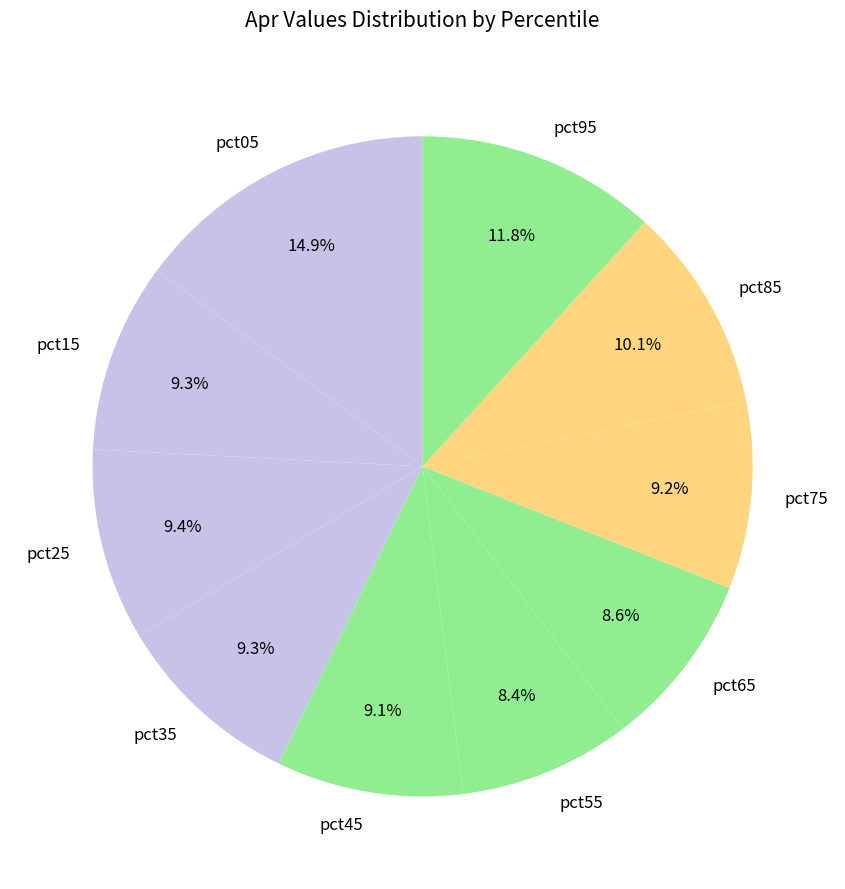

The pct35 slice represents 20% of the pie. True or false?

False